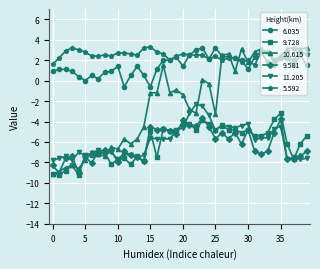

True or false: 6.035 and 11.205 intersect in this chart.

False